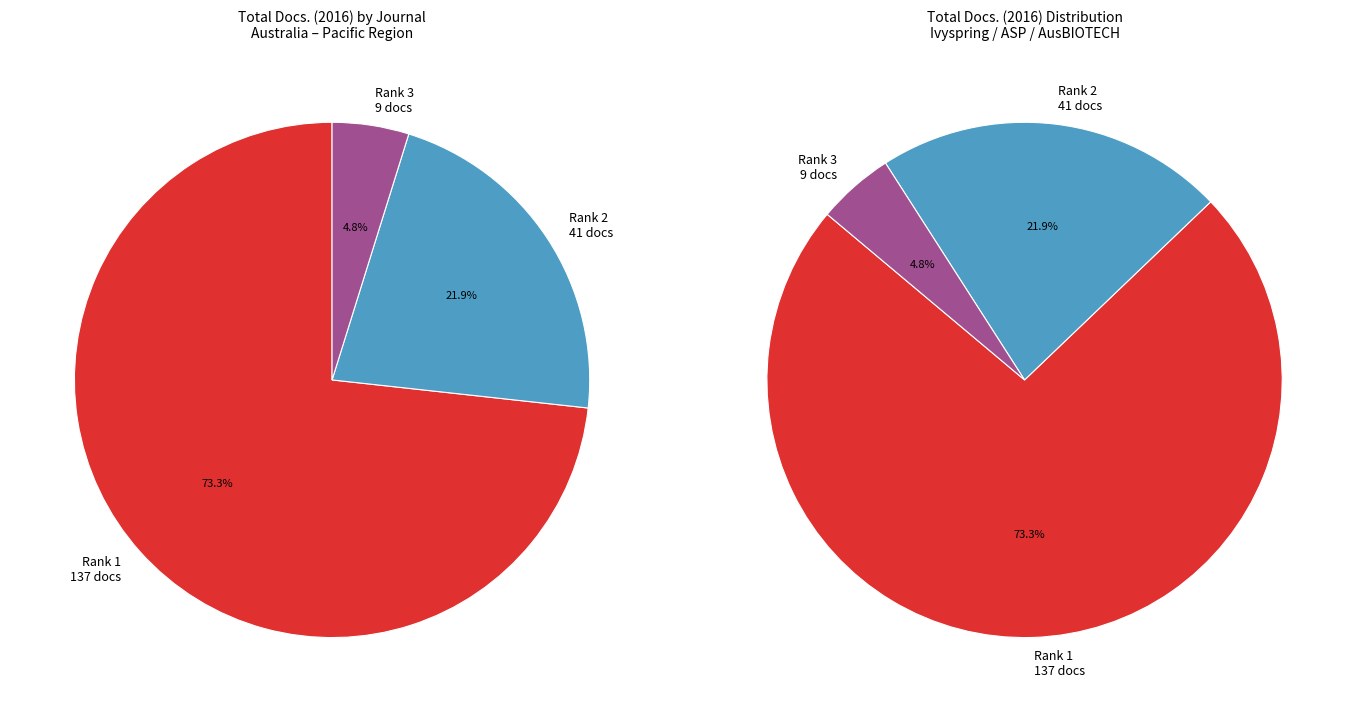

To the nearest percent, what is the average slice percentage?

33%